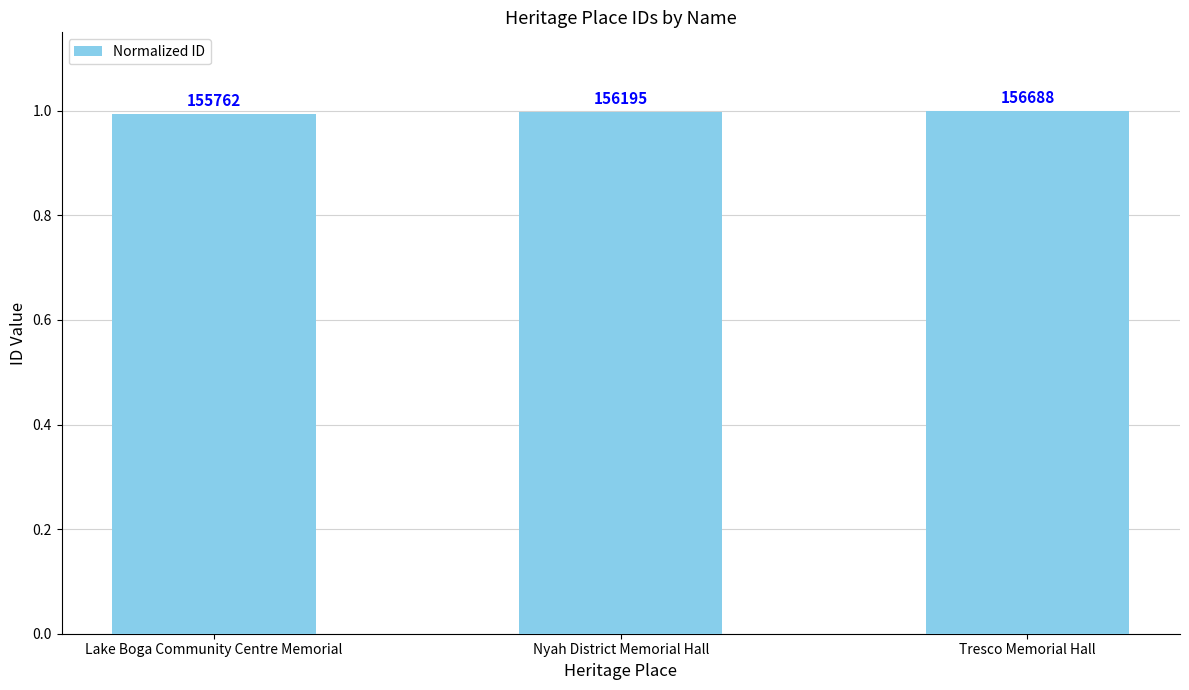

How many bars are there in total?

3